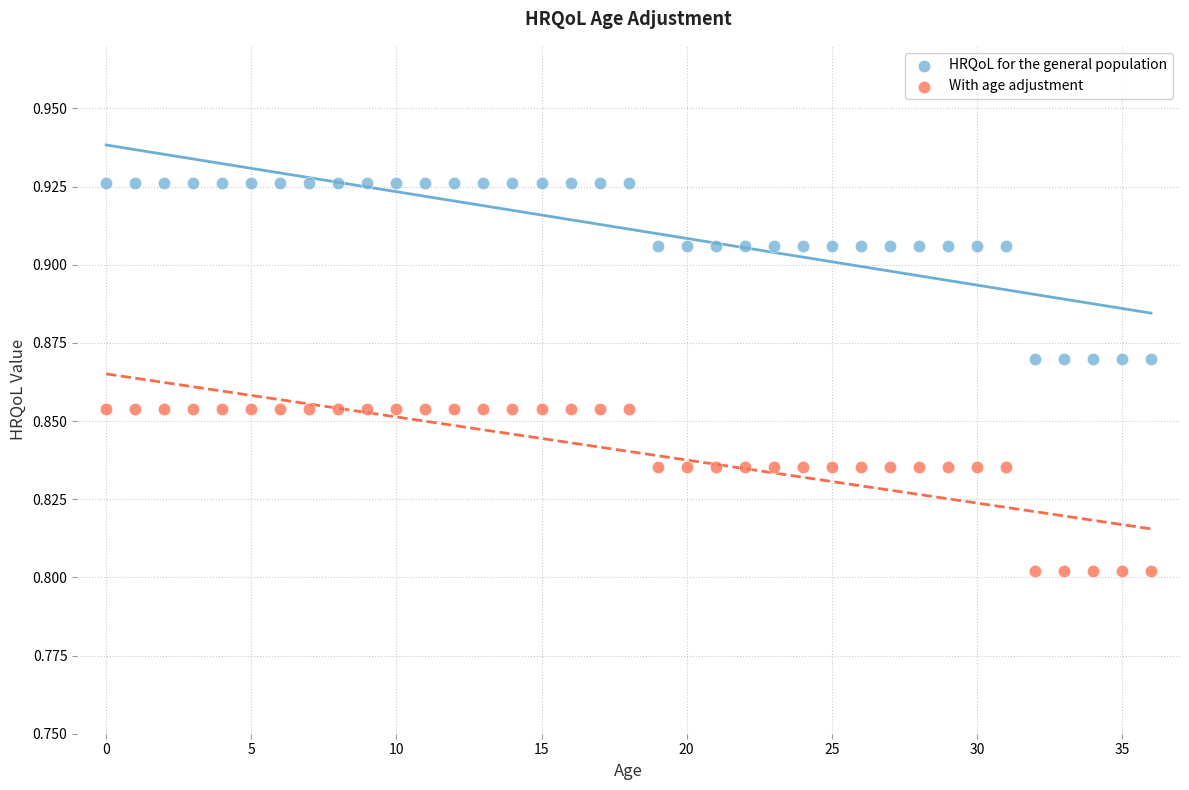

Which series reaches the maximum Y coordinate?

HRQoL for the general population